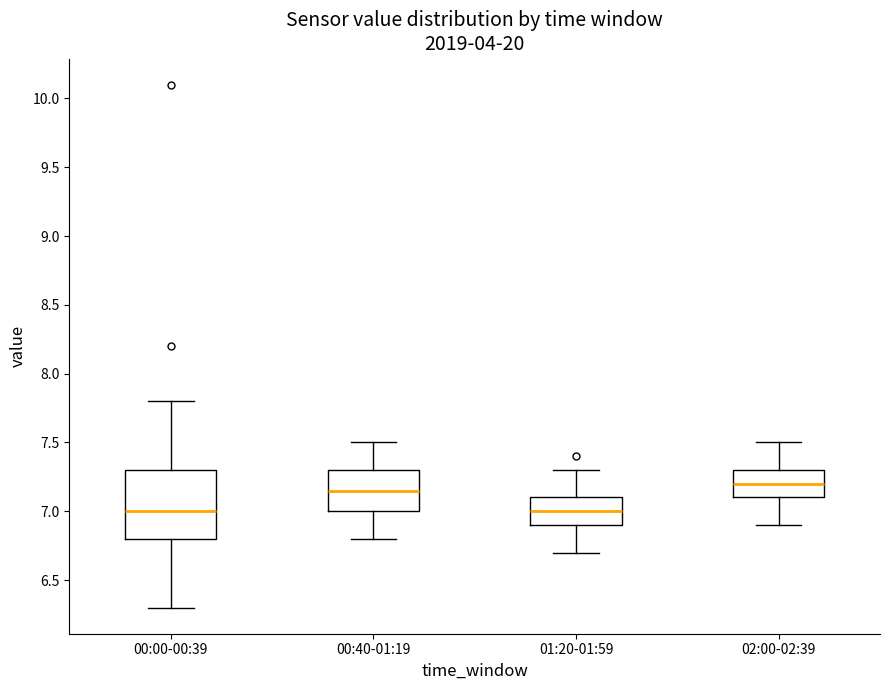

Reading left to right, transcribe this box plot: for each box, give where its median line is, the range the box spans, and where its two whiskers end, as read against the y-axis. The values are not printed on the chart, so give them approximately, as read against the axis.

00:00-00:39: median 7.00, box 6.80 to 7.30, whiskers 6.30 to 7.80
00:40-01:19: median 7.15, box 7.00 to 7.30, whiskers 6.80 to 7.50
01:20-01:59: median 7.00, box 6.90 to 7.10, whiskers 6.70 to 7.30
02:00-02:39: median 7.20, box 7.10 to 7.30, whiskers 6.90 to 7.50